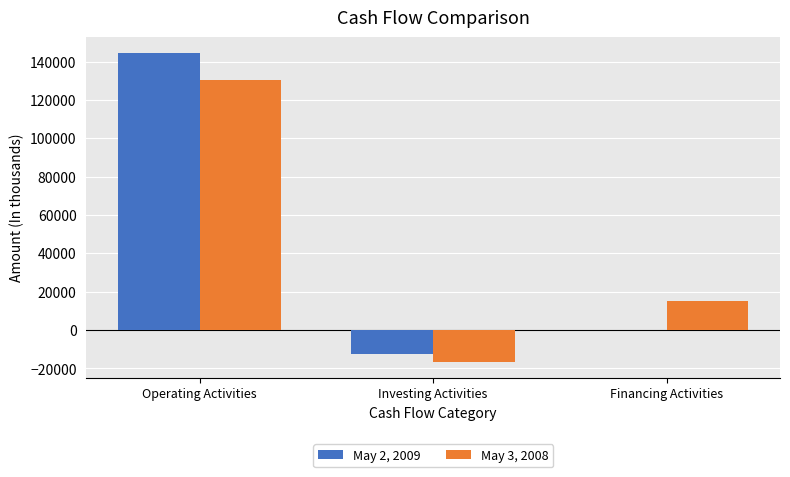

The May 2, 2009 series shows -12714 at Investing Activities. True or false?

True